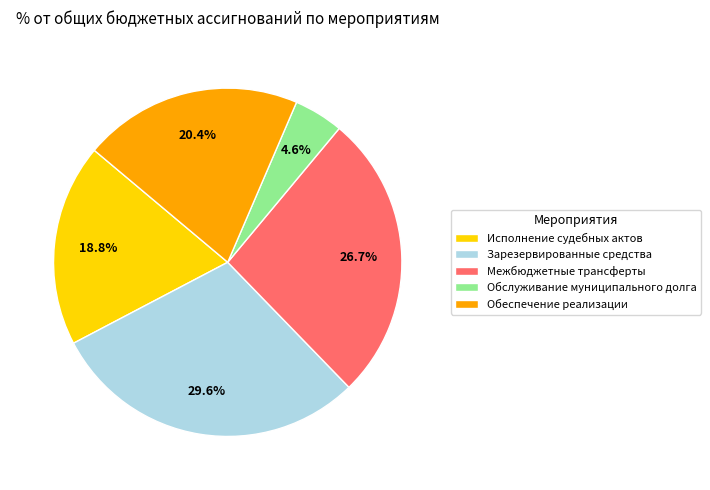

To the nearest percent, what percentage of the pie is Обеспечение реализации?

20%